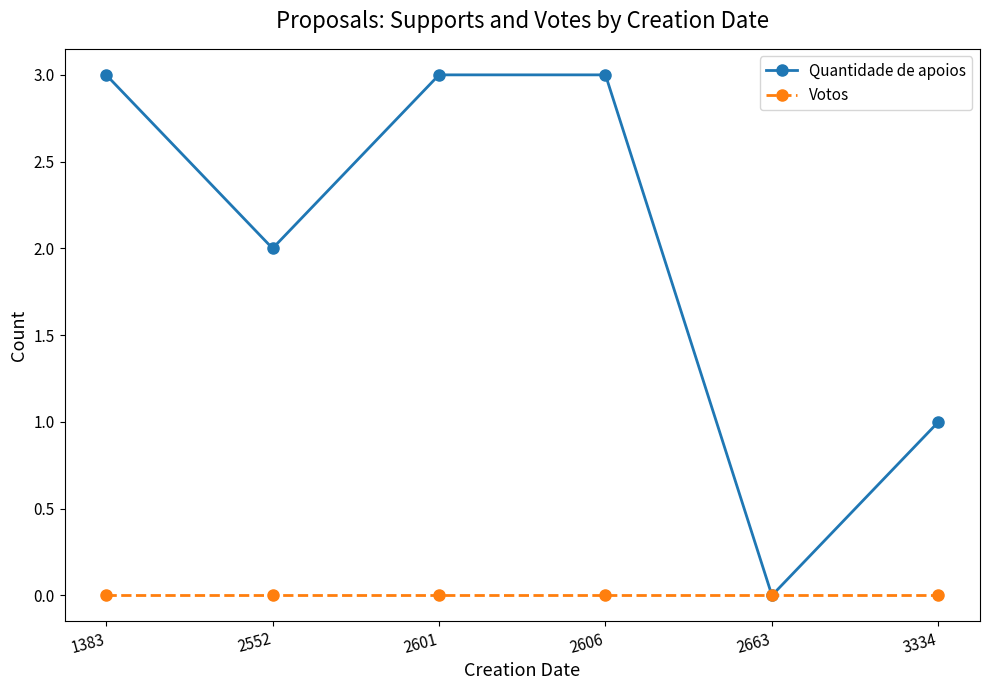

What are all the series names shown in the legend?

Quantidade de apoios, Votos